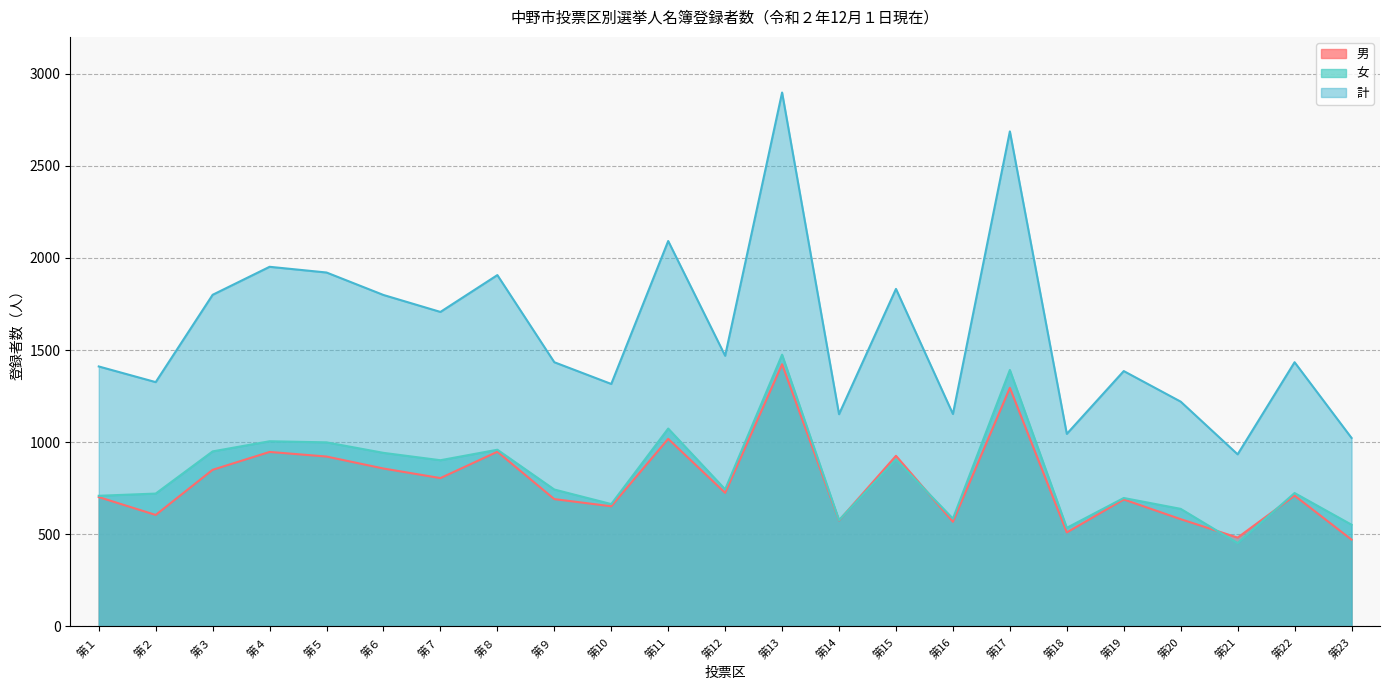

Reading left to right, transcribe all the data shown in this chart.

男: 702	605	850	947	922	857	805	948	691	652	1018	725	1423	575	926	568	1295	510	689	582	482	710	471
女: 709	721	950	1005	999	942	902	959	743	664	1074	744	1475	577	906	585	1392	535	697	638	452	724	552
計: 1411	1326	1800	1952	1921	1799	1707	1907	1434	1316	2092	1469	2898	1152	1832	1153	2687	1045	1386	1220	934	1434	1023